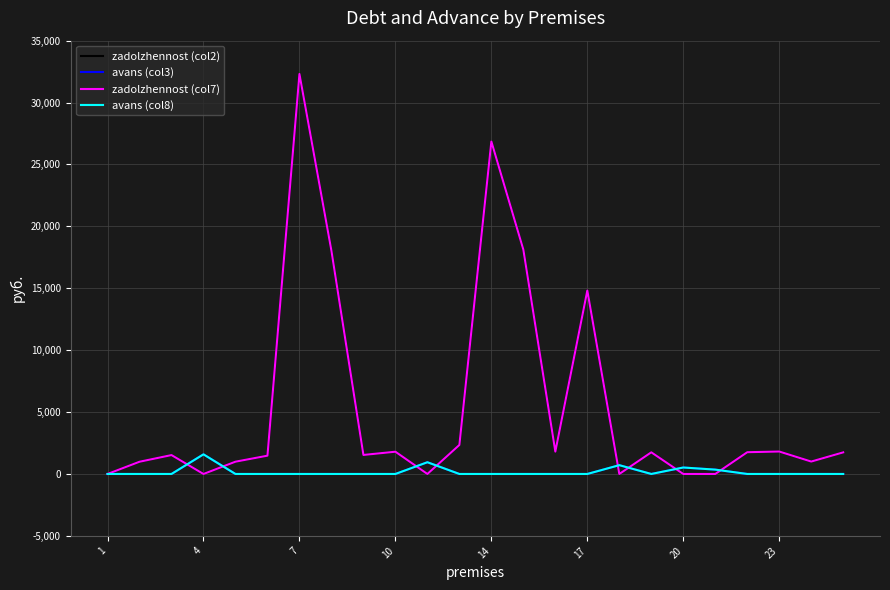

Does the chart have visible grid lines?

Yes